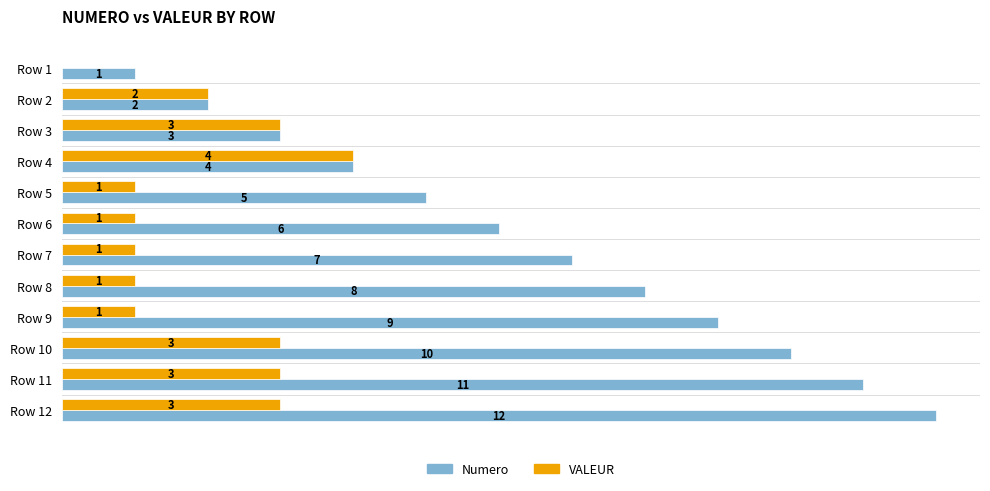

At which label is Numero closest to 6?

Row 6